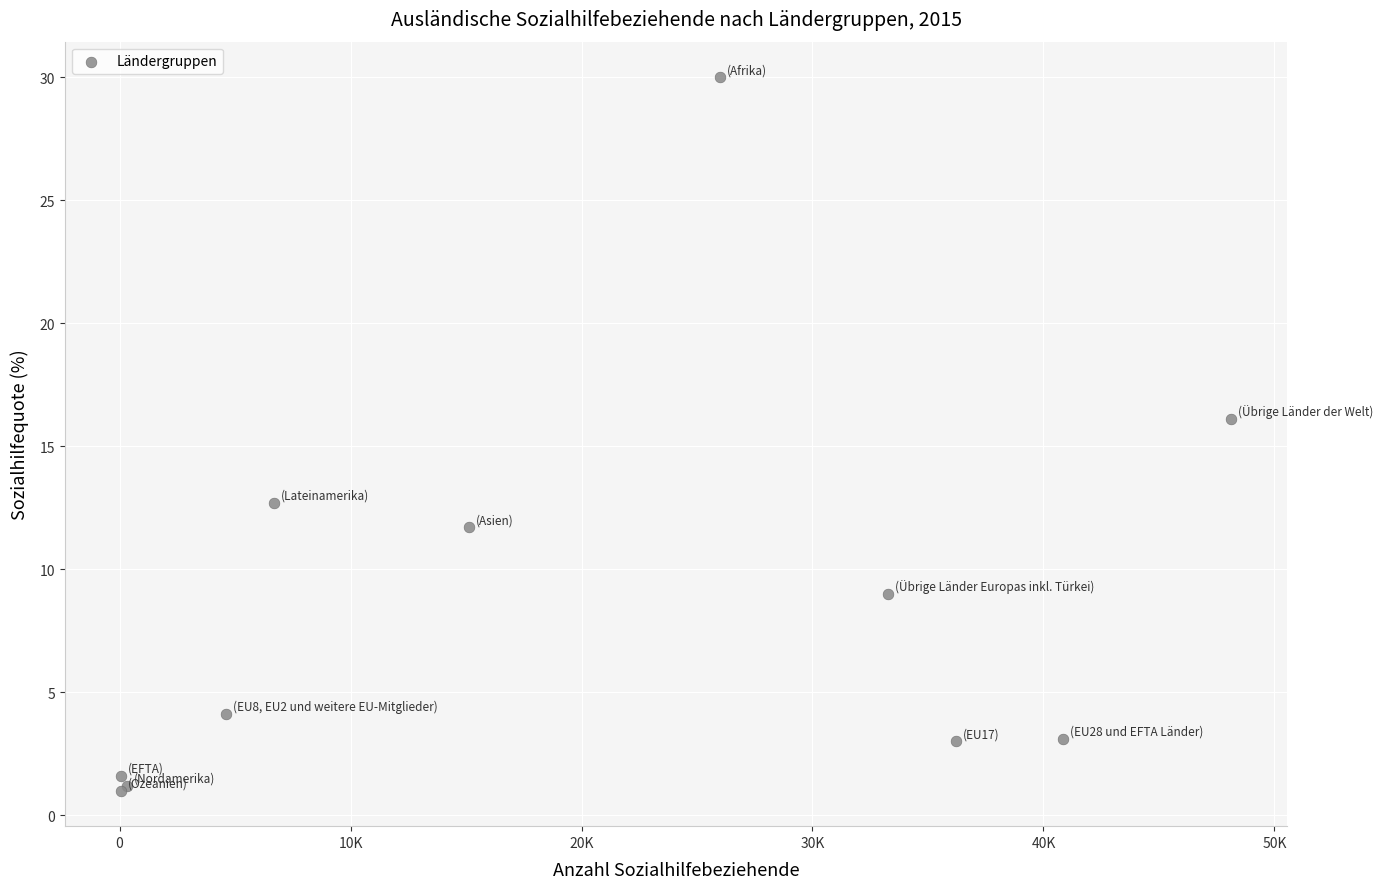

What Y value in the scatter plot is closest to 15?

16.1